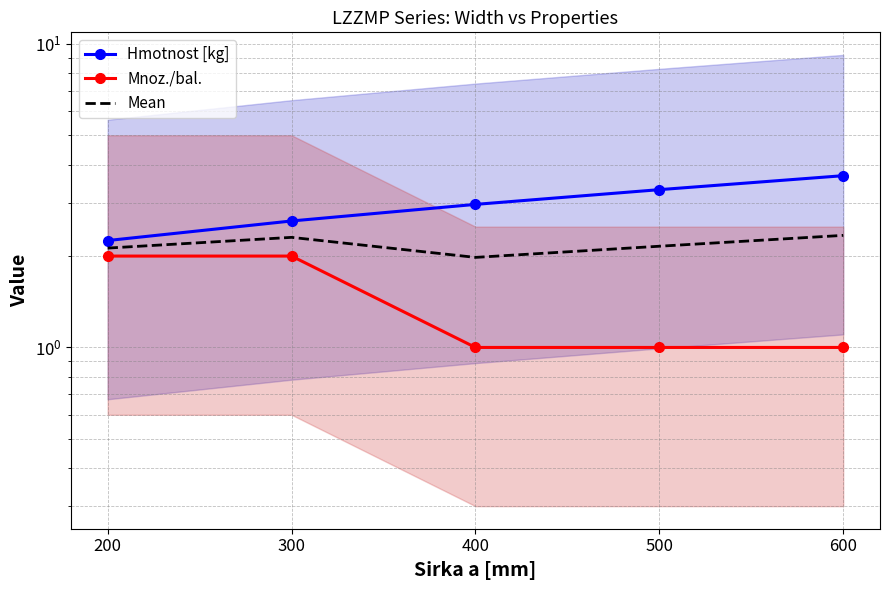

Rank the series at 500 from lowest to highest value.

Mnoz./bal., Mean, Hmotnost [kg]